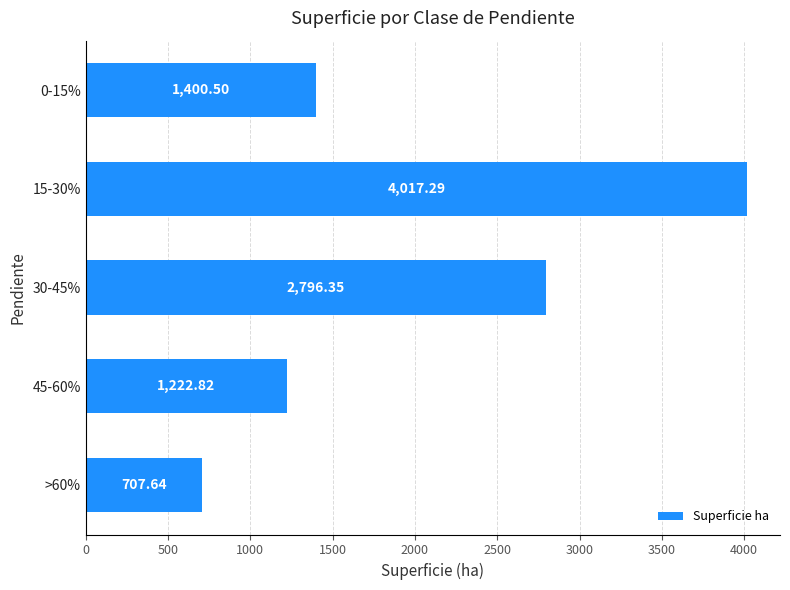

Are the bars grouped side by side (vs. stacked)?

No